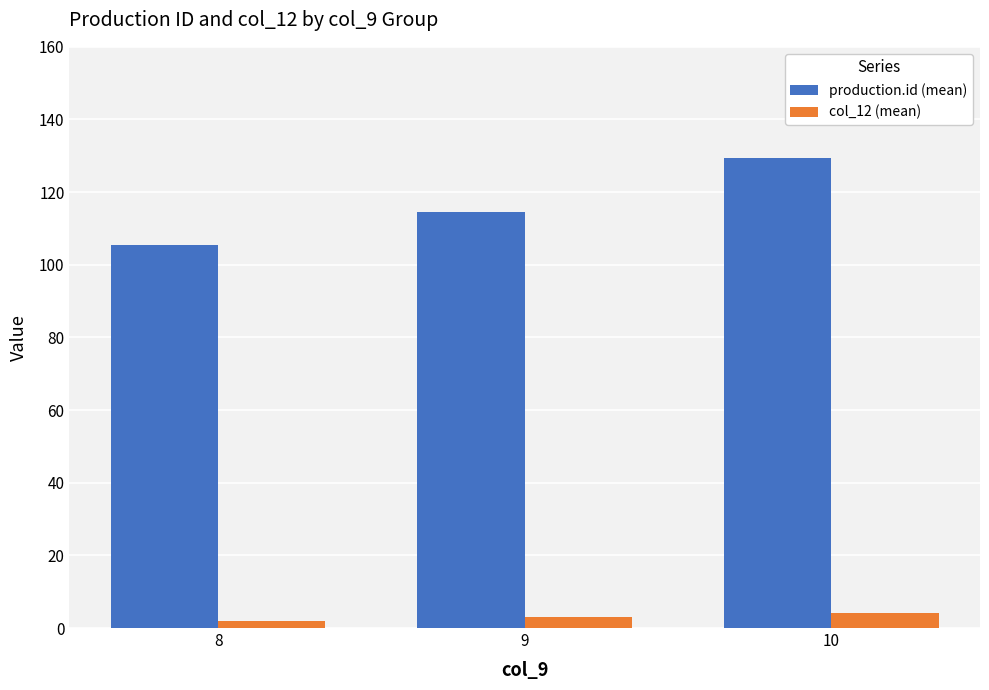

What is the difference between the production.id (mean) values at 10 and 9?

15.0